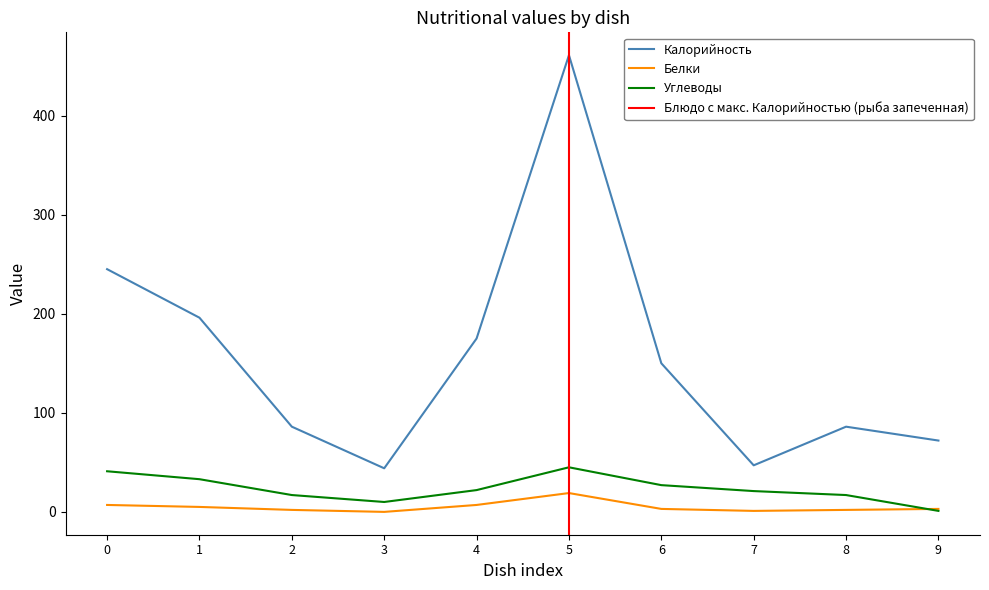

After their last crossing, which series has the higher values: Белки or Углеводы?

Белки